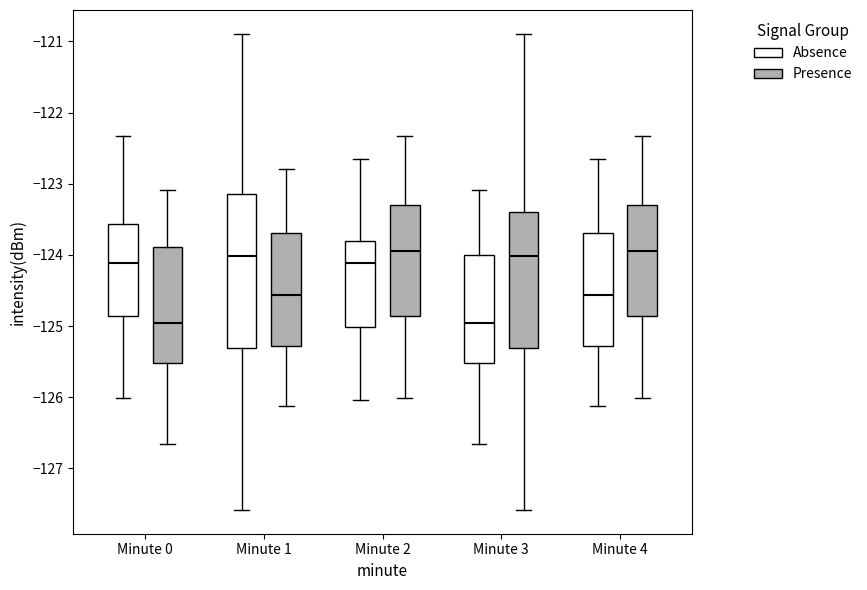

Reading left to right, transcribe this box plot: for each box, give where its median line is, the range the box spans, and where its two whiskers end, as read against the y-axis. The values are not printed on the chart, so give them approximately, as read against the axis.

Minute 0 (Absence): median -124.1, box -124.9 to -123.6, whiskers -126.0 to -122.3
Minute 0 (Presence): median -125.0, box -125.5 to -123.9, whiskers -126.7 to -123.1
Minute 1 (Absence): median -124.0, box -125.3 to -123.1, whiskers -127.6 to -120.9
Minute 1 (Presence): median -124.6, box -125.3 to -123.7, whiskers -126.1 to -122.8
Minute 2 (Absence): median -124.1, box -125.0 to -123.8, whiskers -126.0 to -122.7
Minute 2 (Presence): median -123.9, box -124.9 to -123.3, whiskers -126.0 to -122.3
Minute 3 (Absence): median -125.0, box -125.5 to -124.0, whiskers -126.7 to -123.1
Minute 3 (Presence): median -124.0, box -125.3 to -123.4, whiskers -127.6 to -120.9
Minute 4 (Absence): median -124.6, box -125.3 to -123.7, whiskers -126.1 to -122.7
Minute 4 (Presence): median -123.9, box -124.9 to -123.3, whiskers -126.0 to -122.3